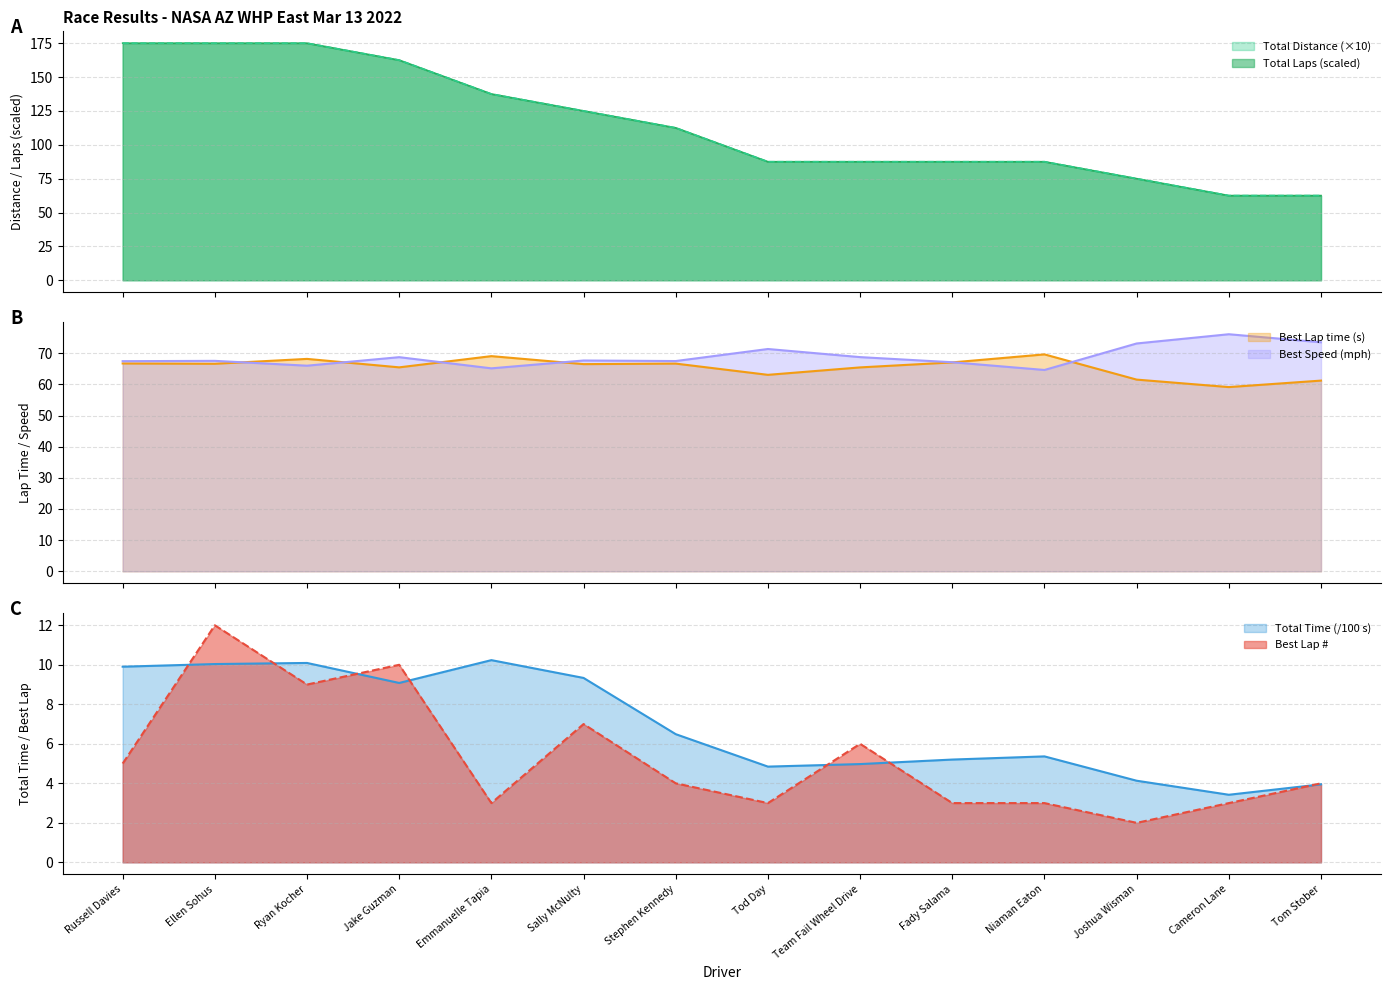

True or false: Best Lap and Total Laps cross at least once.

False